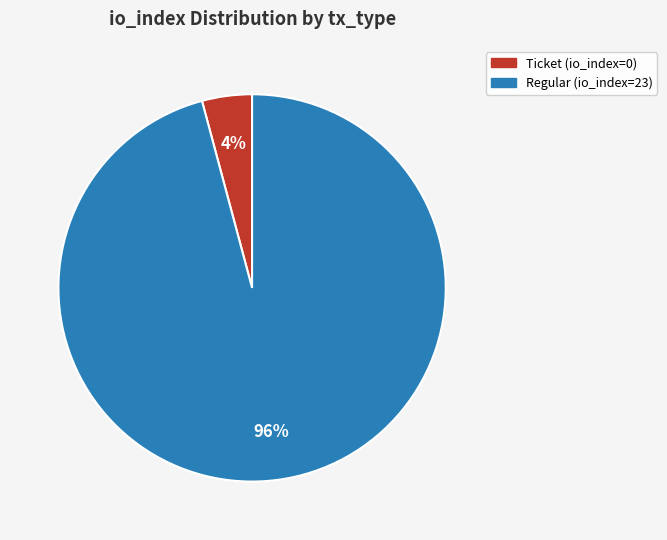

How many segments does this pie chart have?

2